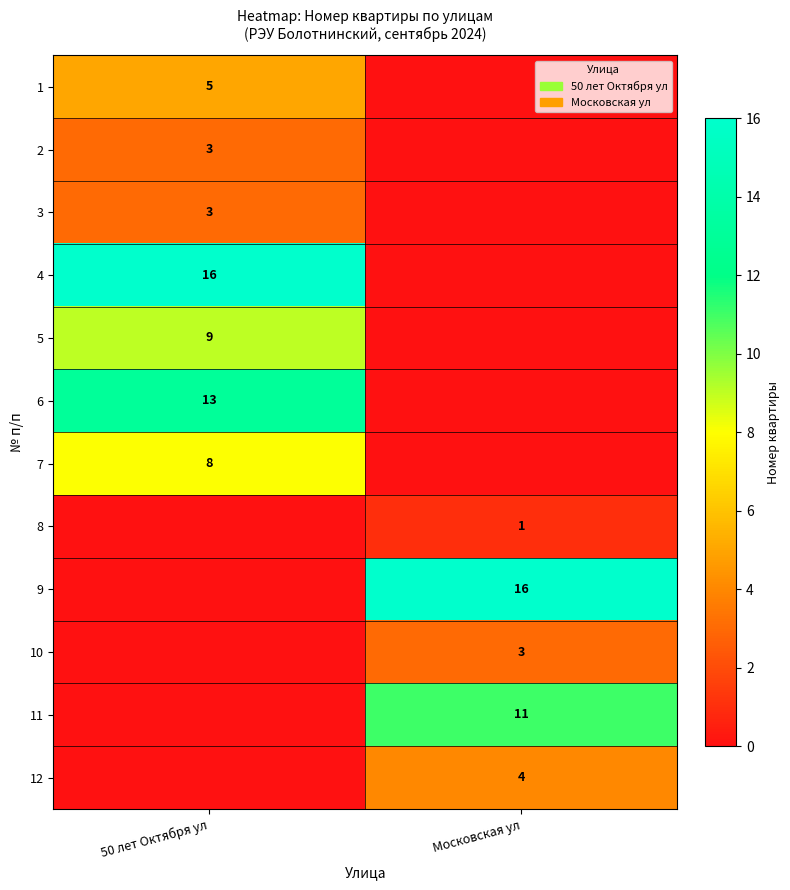

Is it true that 4 equals 16 at 50 лет Октября ул?

True